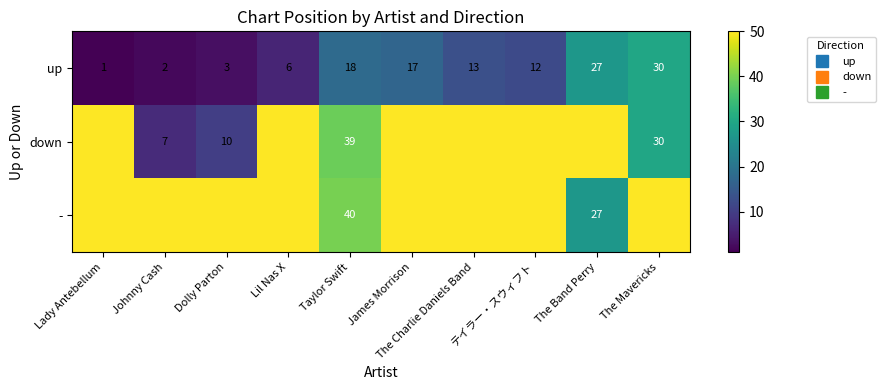

The value of up at Taylor Swift is 18. True or false?

True